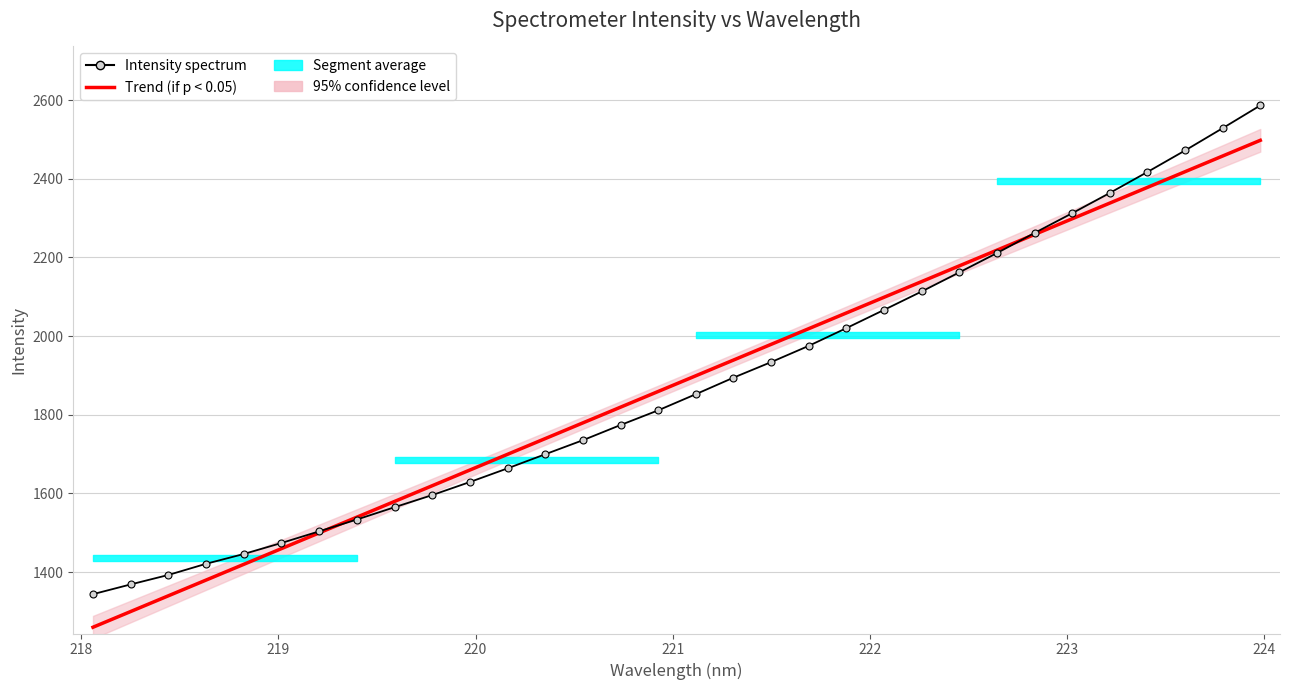

Which series has the largest total across all categories?

Trend (if p < 0.05)